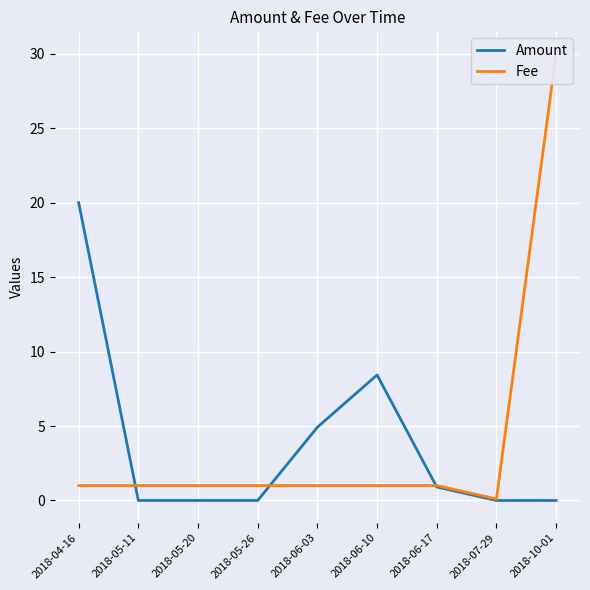

At which label is Amount closest to 10?

2018-06-10